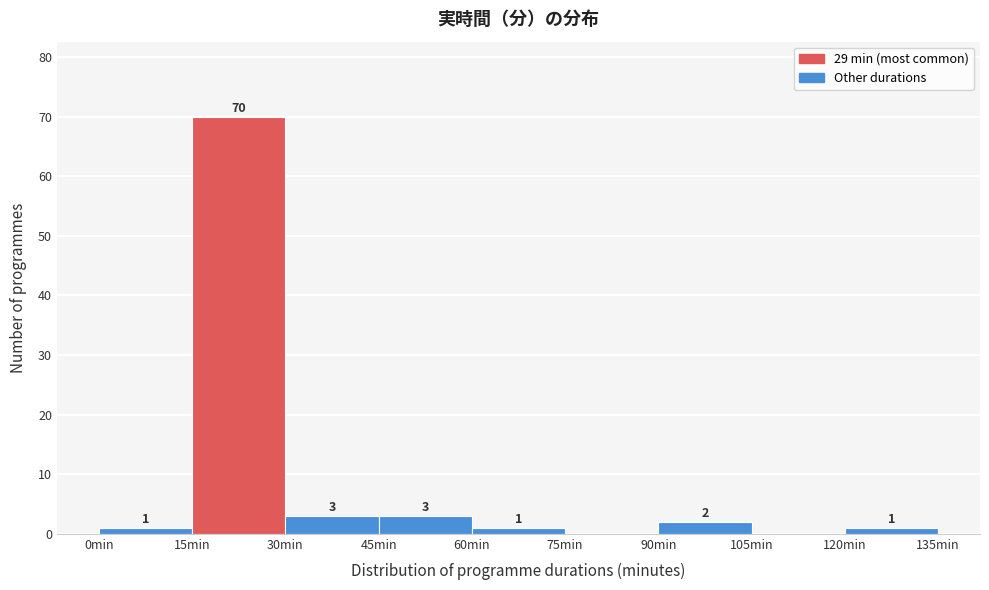

Which range on the x-axis has the tallest bar?

15 to 30